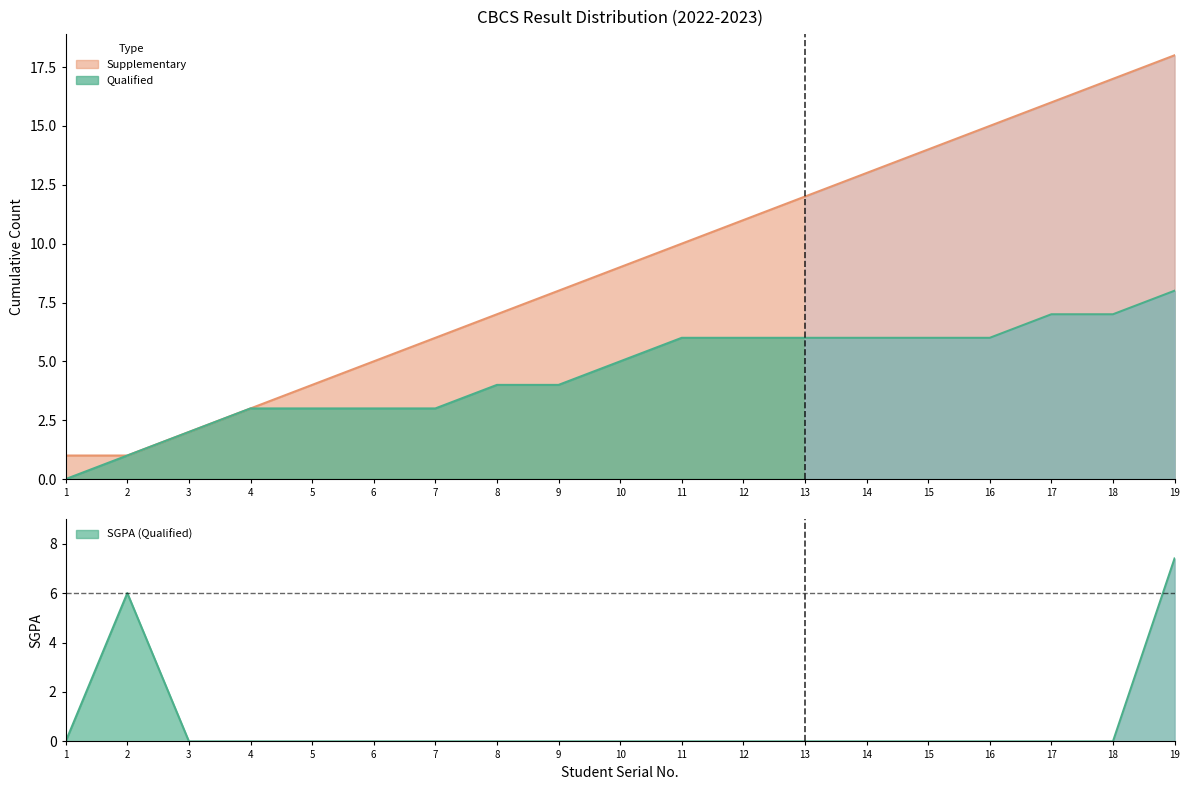

Which category has the highest value across all series?

19